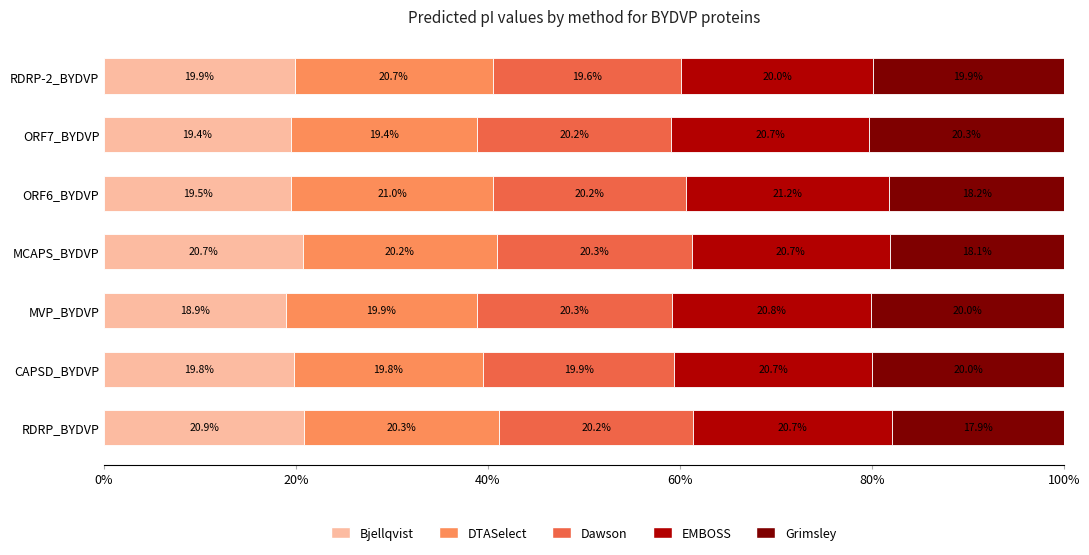

What is the total value across all series at ORF7_BYDVP?

100.0